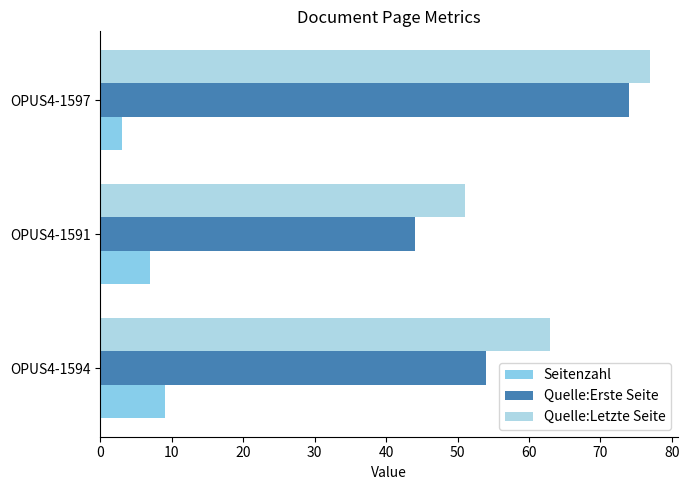

What is the average value of the Quelle:Letzte Seite series?

64